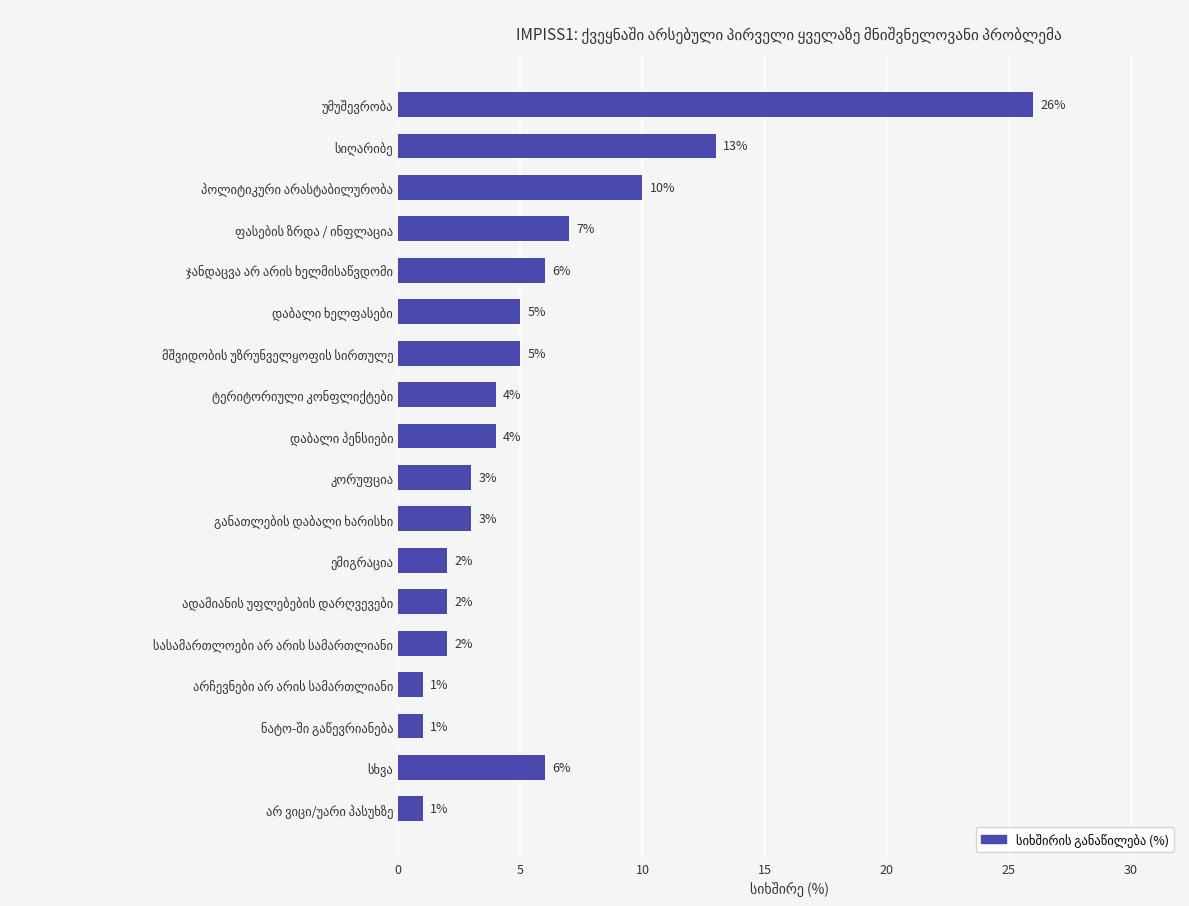

What is the smallest value displayed?

1